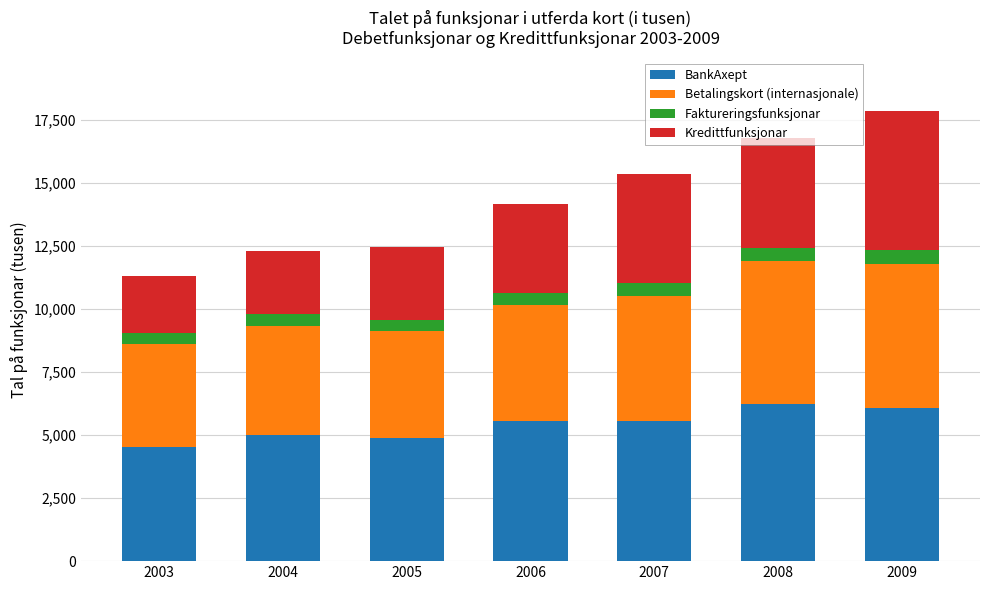

The value of BankAxept at 2004 is 8799.4. True or false?

False